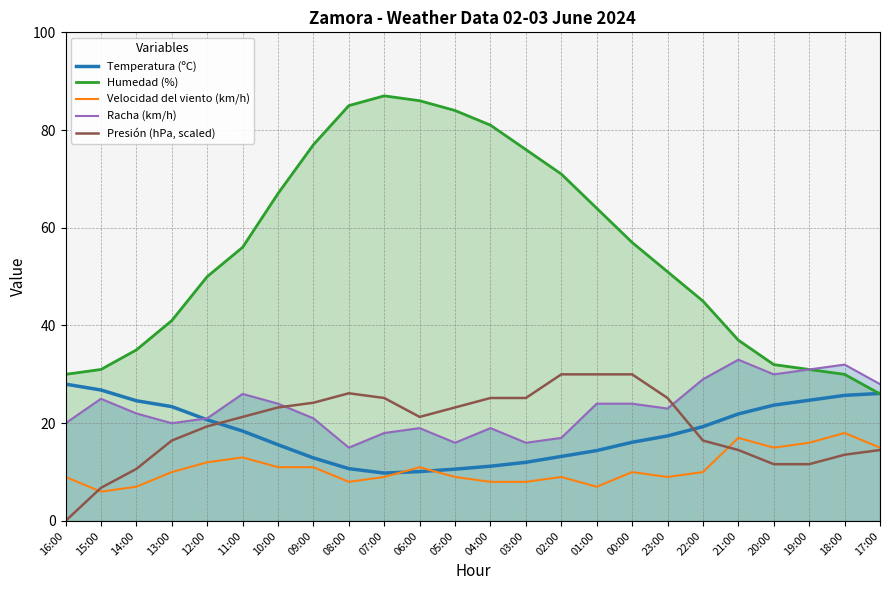

True or false: Humedad (%) and Velocidad del viento (km/h) cross at least once.

False